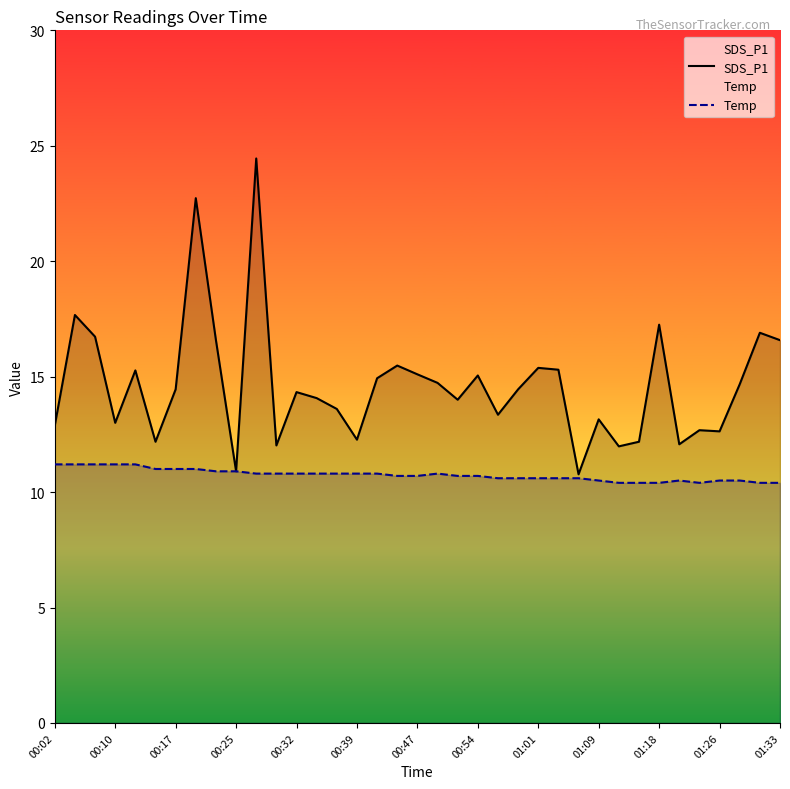

Where is SDS_P1 nearest to the value 17?

35